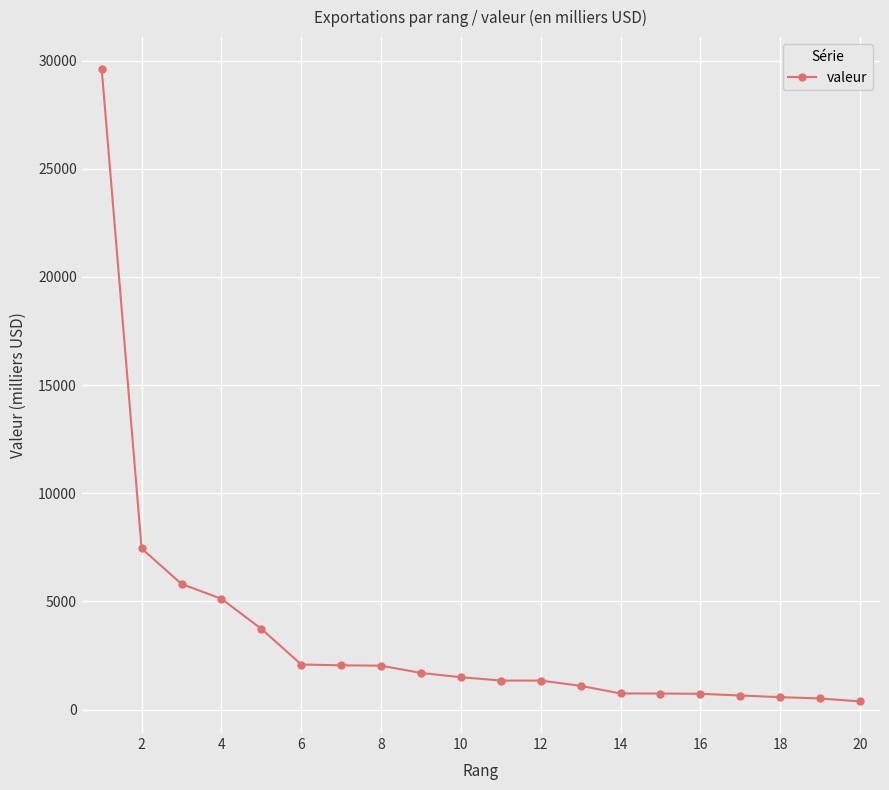

What is the difference between the maximum and minimum values?

29245.6